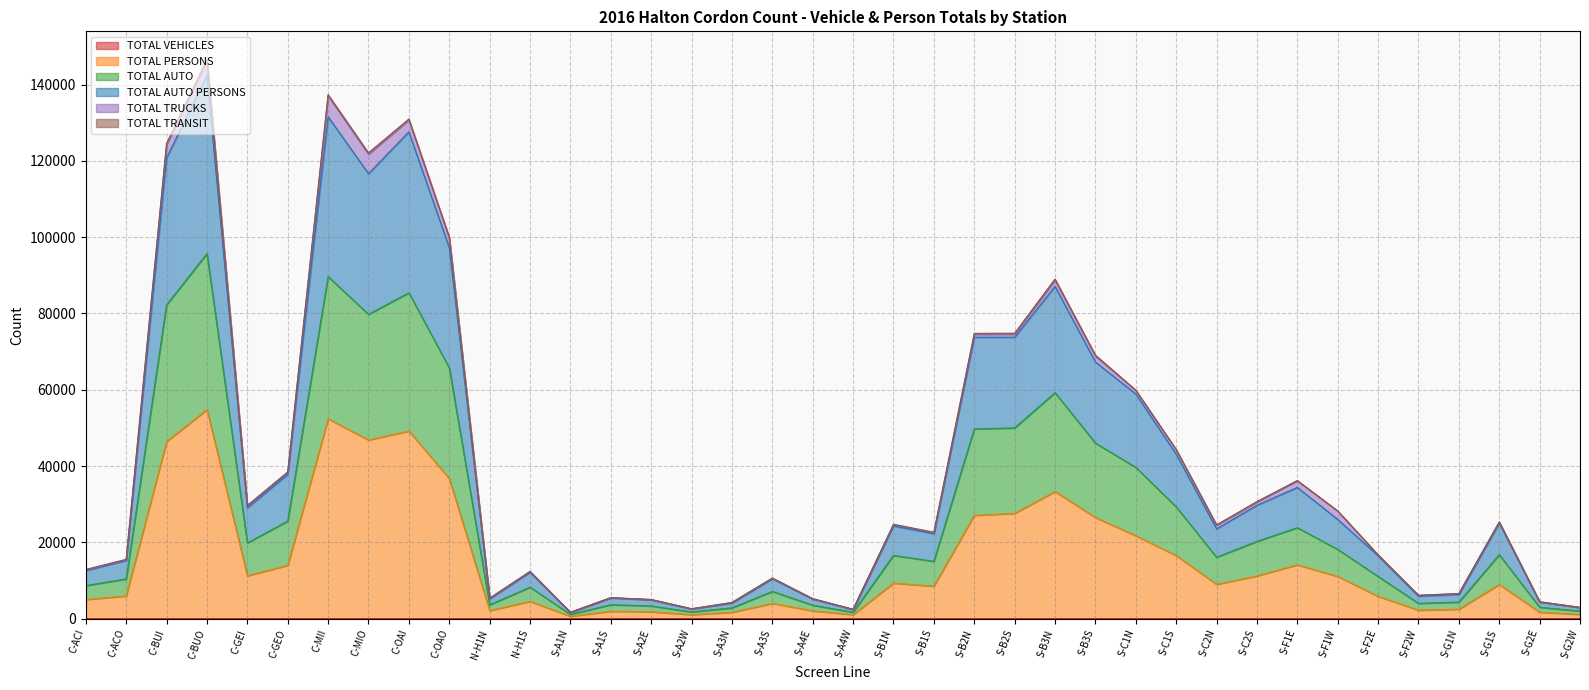

Which category has the lowest value in the TOTAL AUTO series?

S-A1N